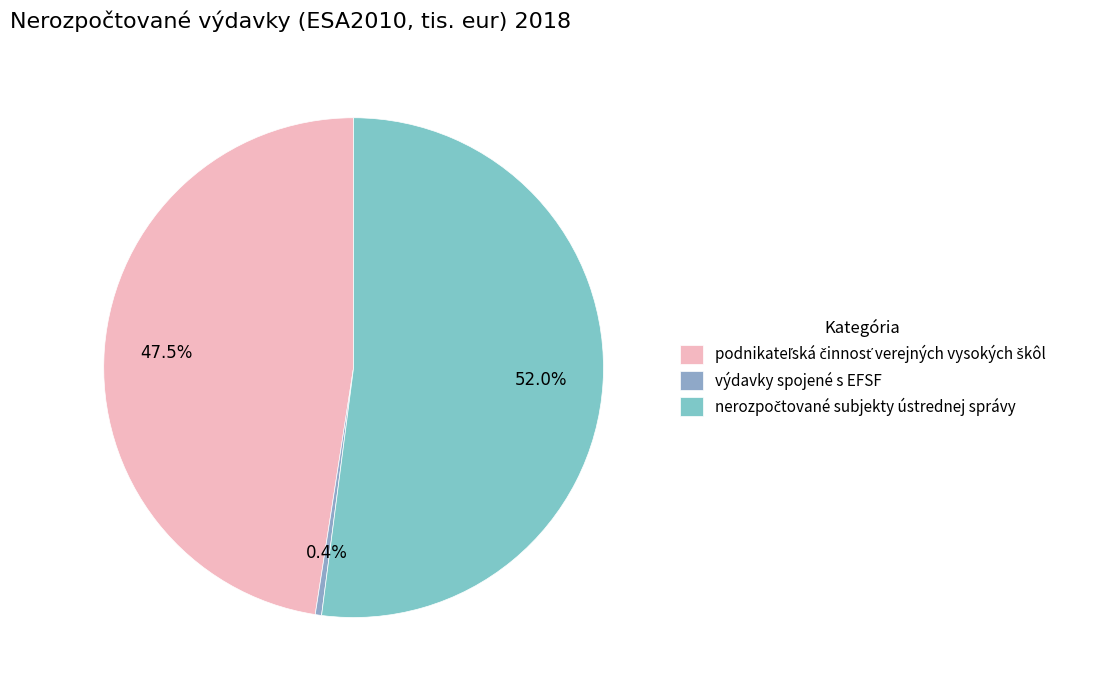

How many slices are in this pie chart?

3